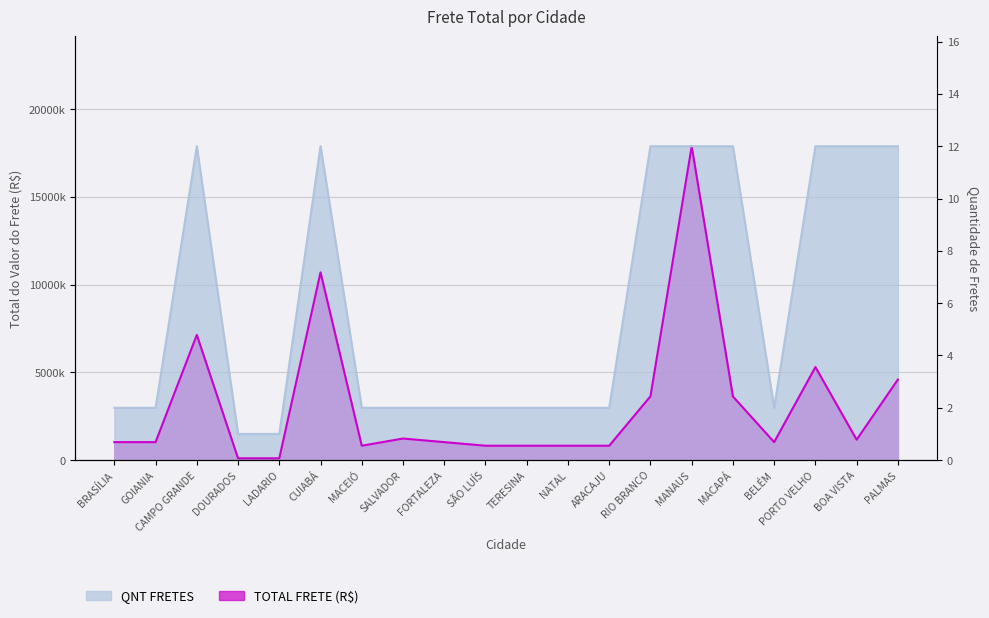

Where does the QNT TOTAL DE FRETES series first go above 2981183?

BRASÍLIA